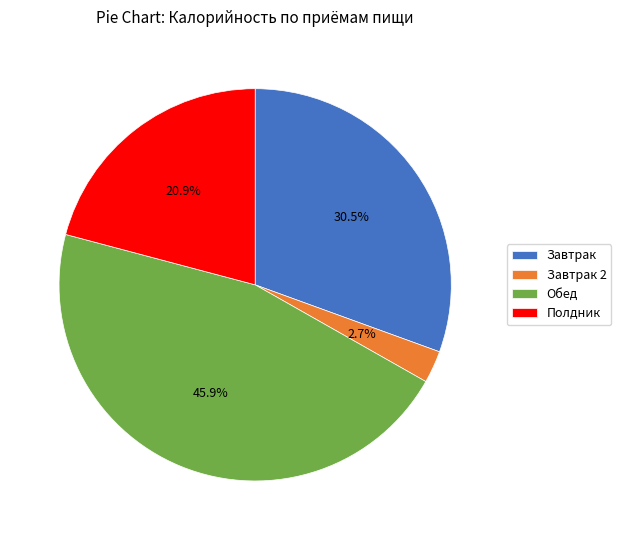

Is there any slice that represents more than half of the pie?

No